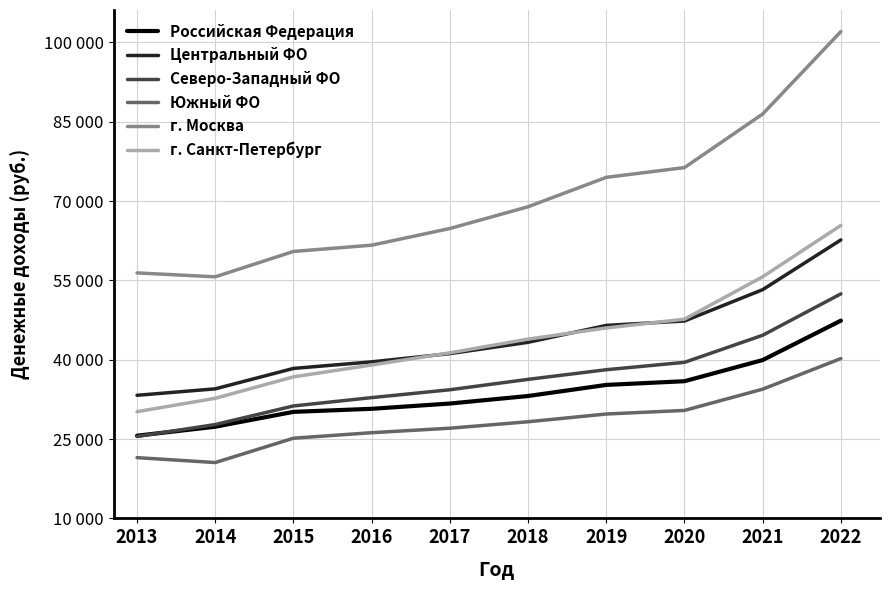

Where is the first local minimum for Южный ФО?

2014